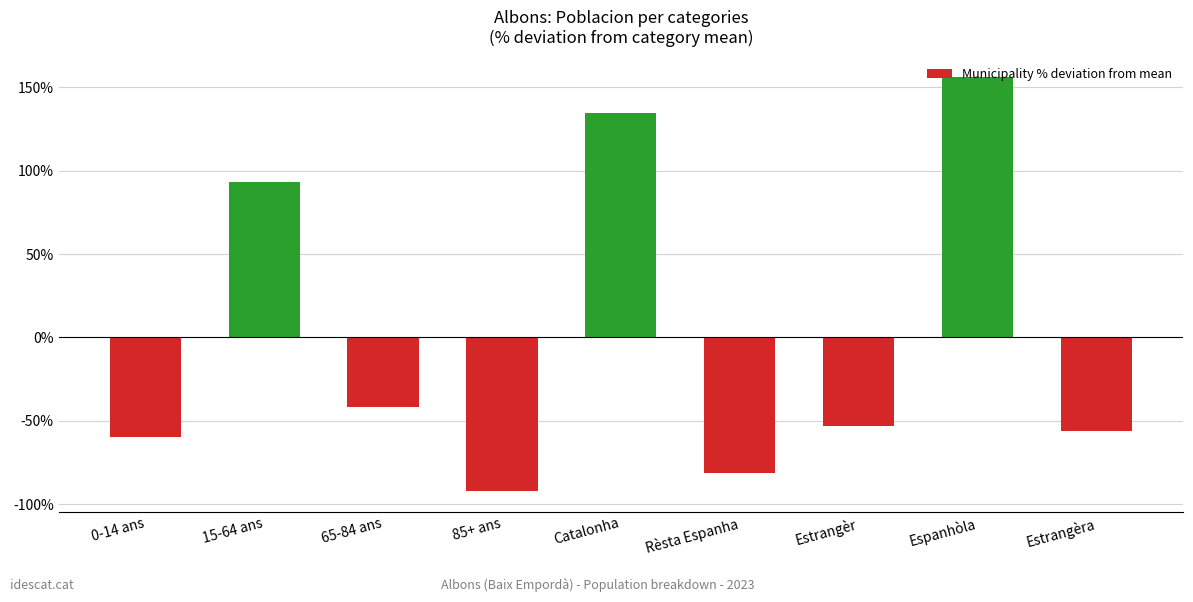

What is the label of the 7th bar from the right?

65-84 ans